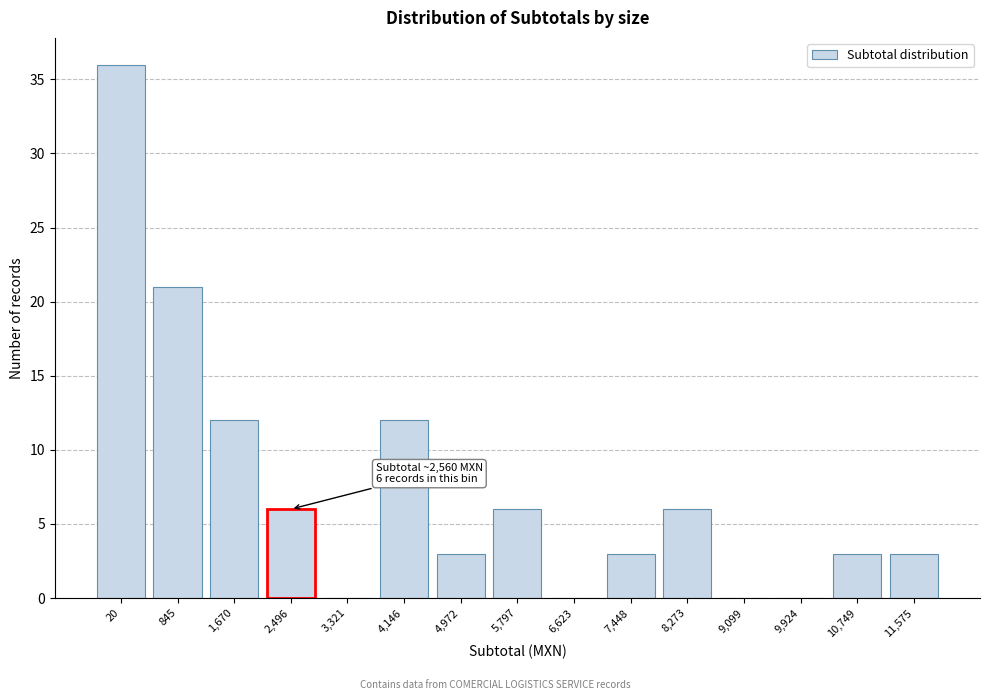

Reading left to right, extract all data points from this chart.

20=36	845=21	1,670=12	2,496=6	3,321=0	4,146=12	4,972=3	5,797=6	6,623=0	7,448=3	8,273=6	9,099=0	9,924=0	10,749=3	11,575=3